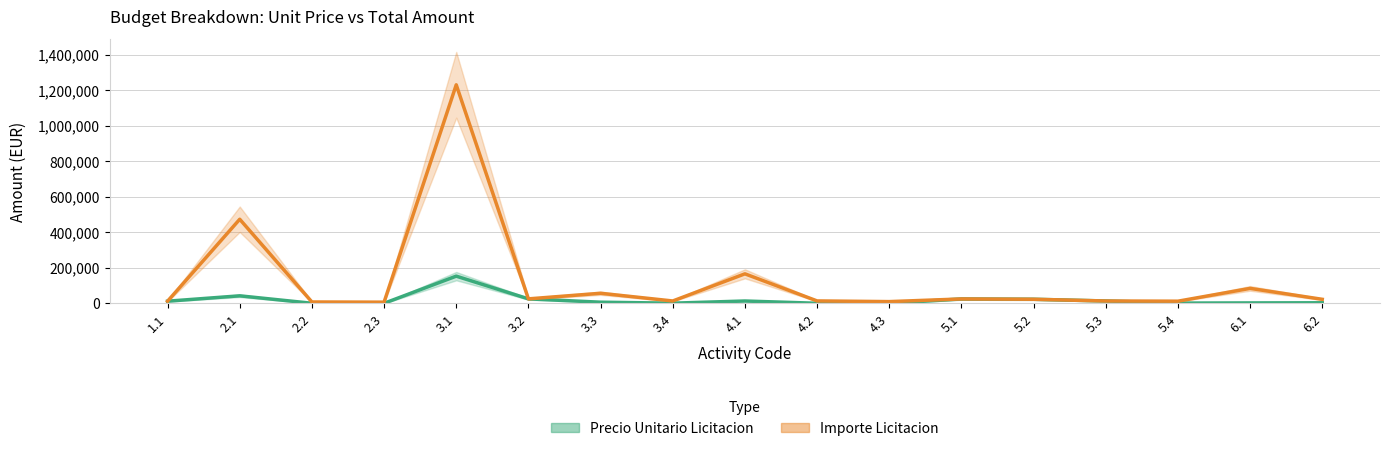

What is the difference between the Importe Licitacion values at 5.1 and 3.2?

463.1